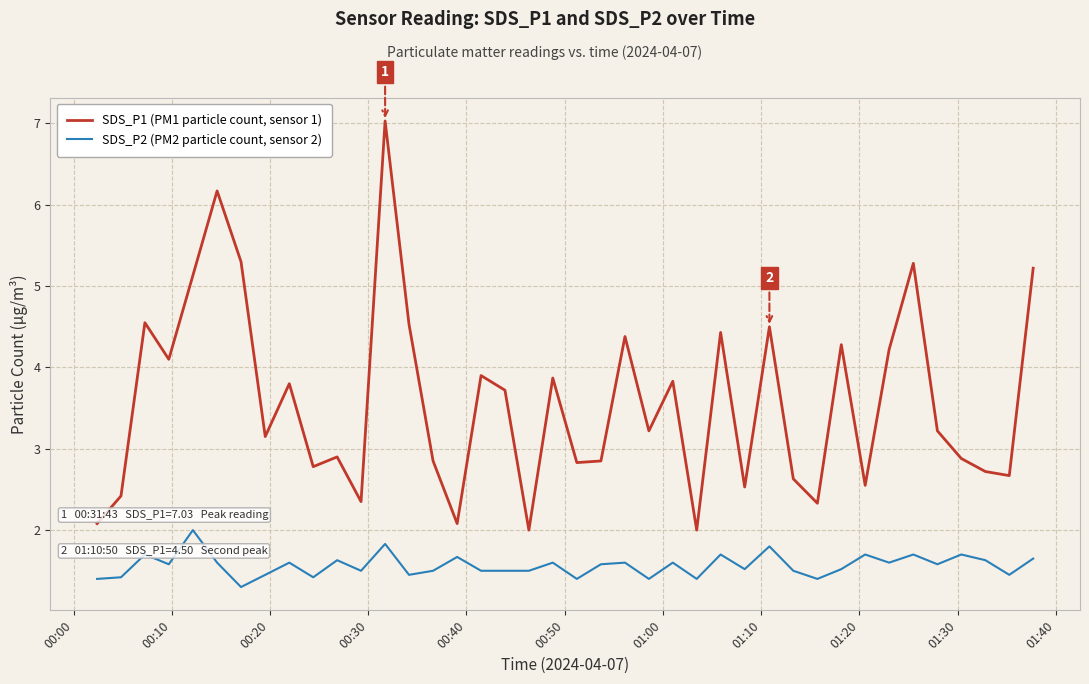

Which series has the widest spread of values?

SDS_P1 (PM1 particle count, sensor 1)